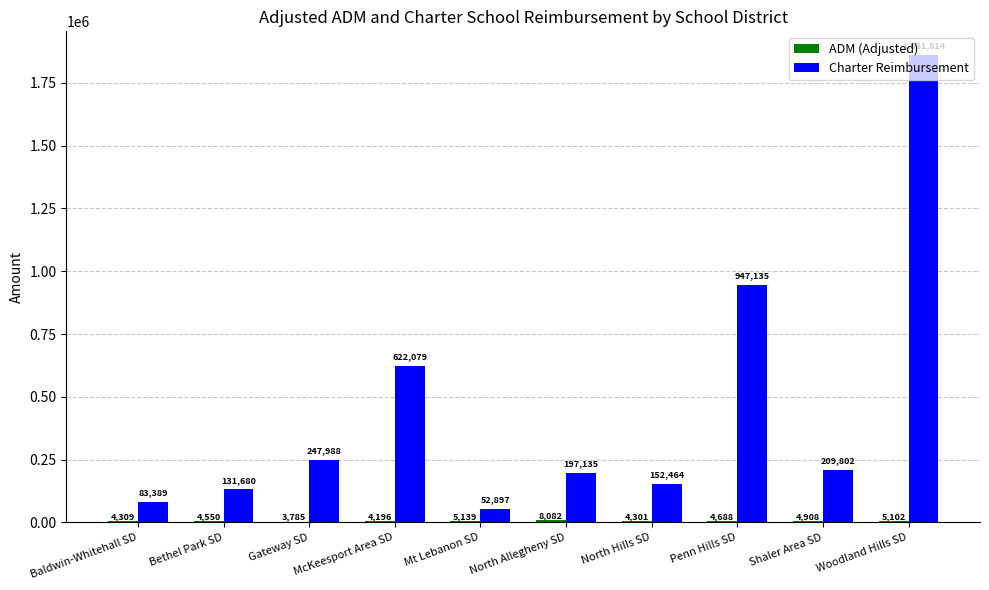

Between McKeesport Area SD and Penn Hills SD, which series saw the biggest shift?

Charter Reimbursement